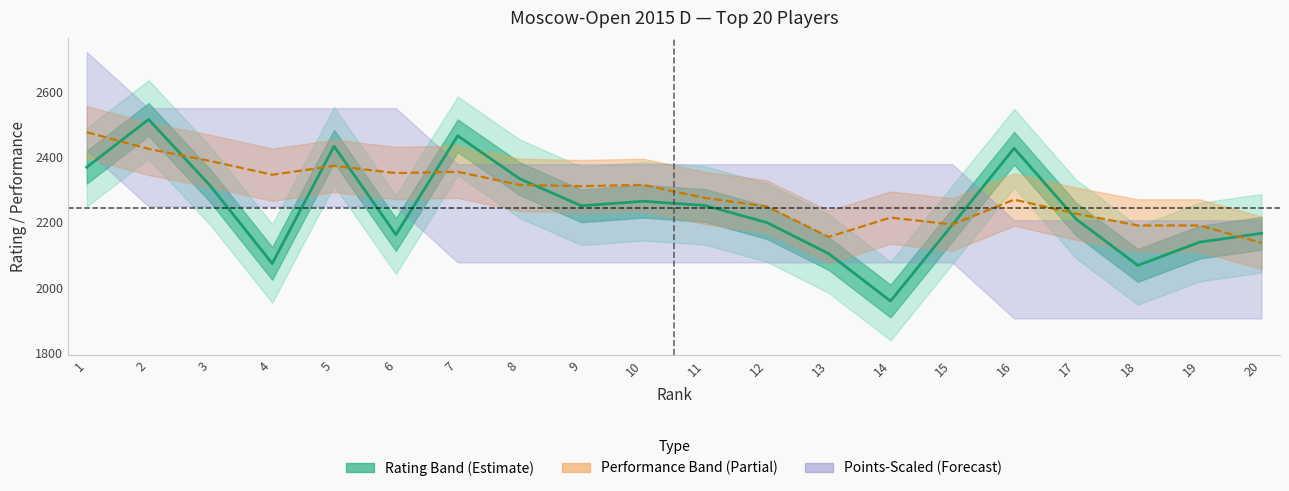

In Rating, how many points are lower than both neighbors (excluding endpoints)?

5